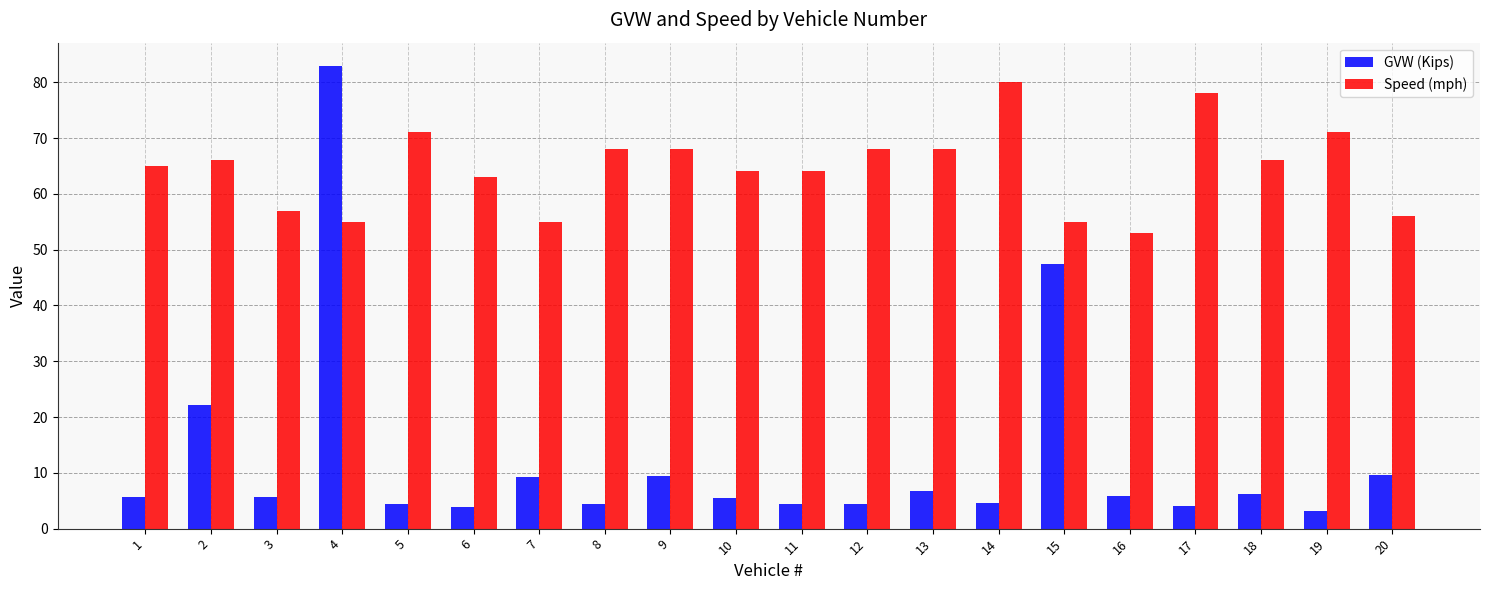

Is it true that GVW (Kips) equals 6.8 at 13?

True